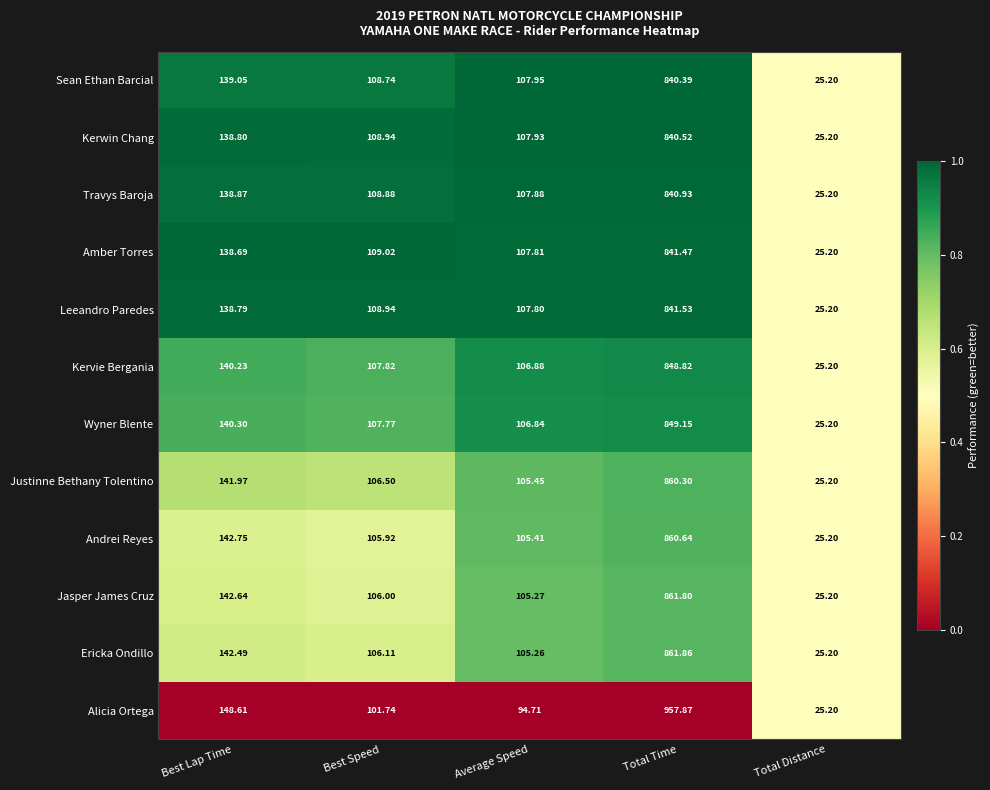

Between Best Lap Time and Total Time, which series saw the biggest shift?

Alicia Ortega